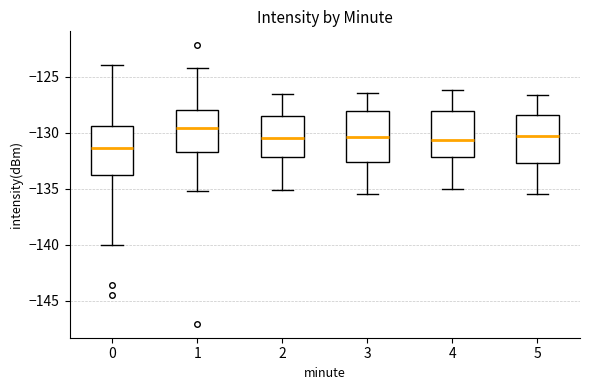

Reading left to right, read every box against the y-axis: the position of its median line, the range the box covers, and the ends of its whiskers. The values are not printed on the chart, so give them approximately, as read against the axis.

0: median -131.5, box -134.0 to -129.5, whiskers -140.0 to -124.0
1: median -129.5, box -131.5 to -128.0, whiskers -135.0 to -124.5
2: median -130.5, box -132.0 to -128.5, whiskers -135.0 to -126.5
3: median -130.5, box -132.5 to -128.0, whiskers -135.5 to -126.5
4: median -130.5, box -132.0 to -128.0, whiskers -135.0 to -126.0
5: median -130.5, box -132.5 to -128.5, whiskers -135.5 to -126.5